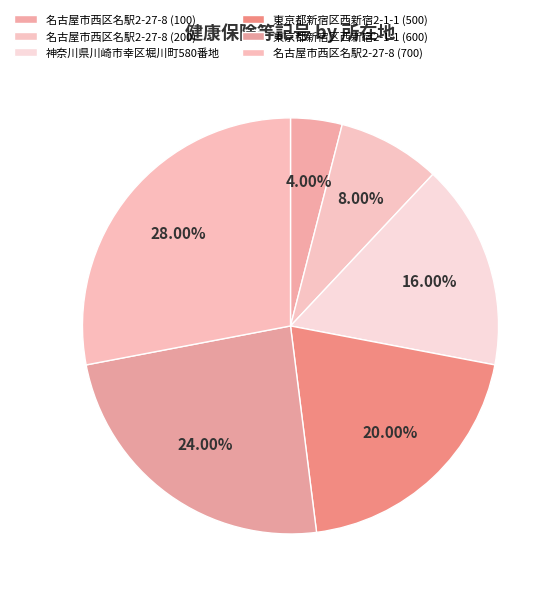

Count the number of slices in the pie.

6